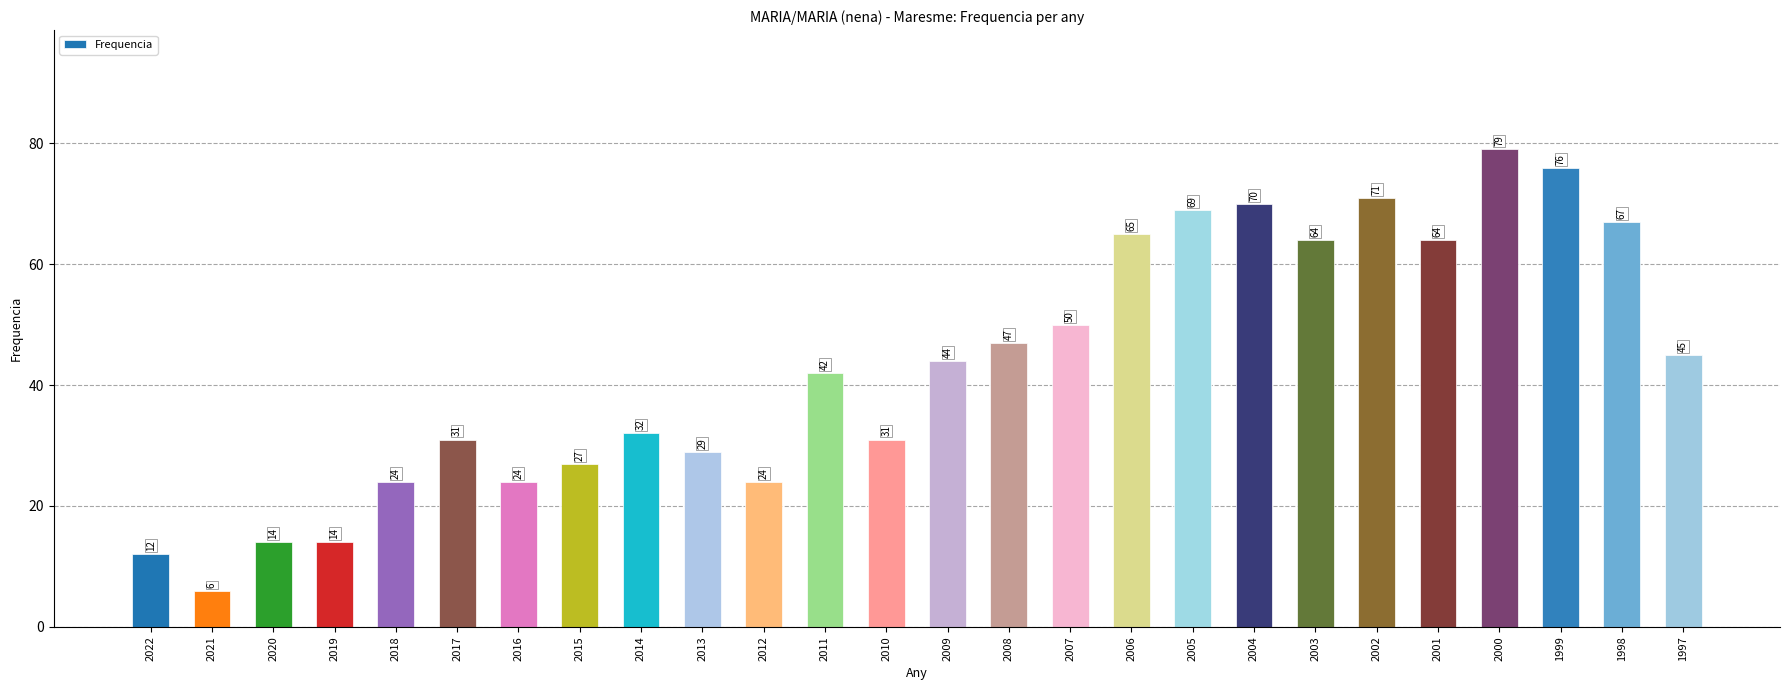

How many data points are less than 44?

13